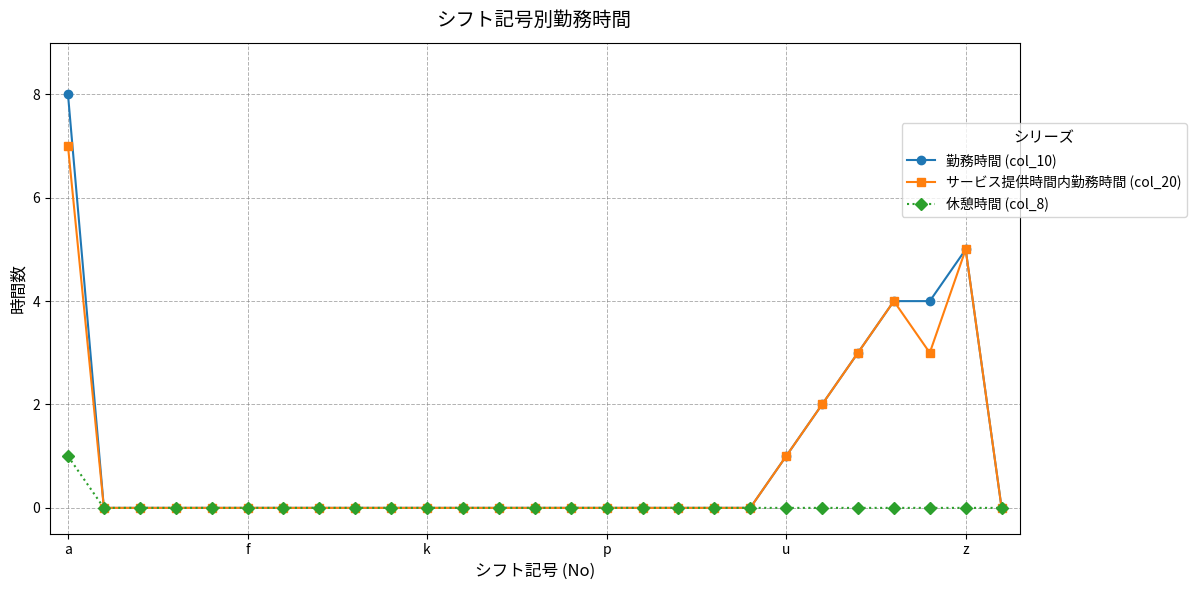

Does the chart display data point markers on the line(s)?

Yes